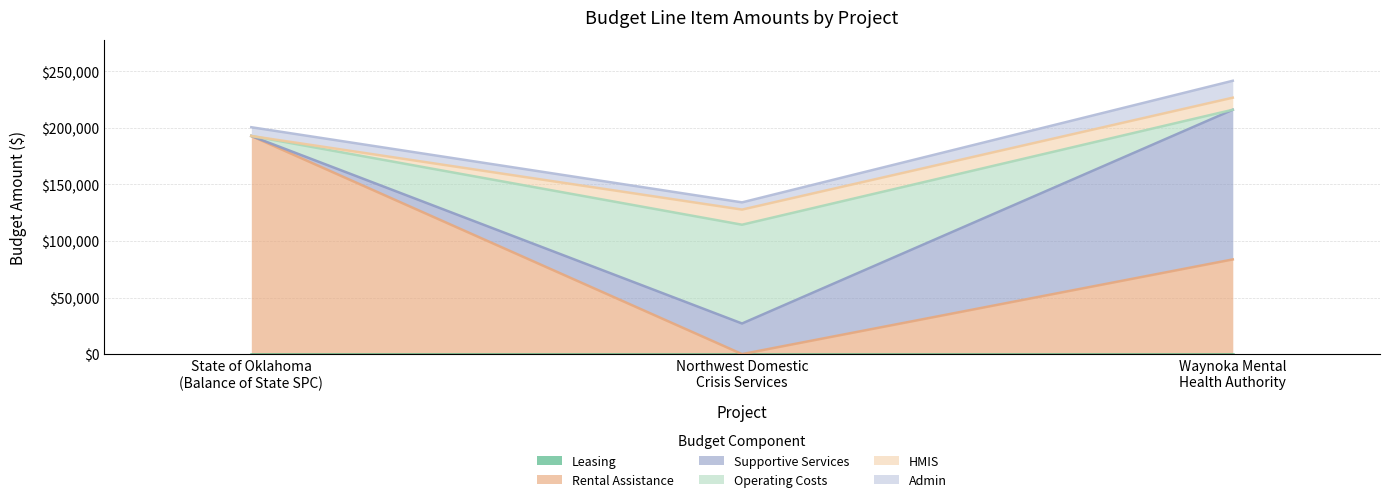

Rank the series by their maximum value, from lowest to highest.

Leasing, HMIS, Admin, Operating Costs, Supportive Services, Rental Assistance